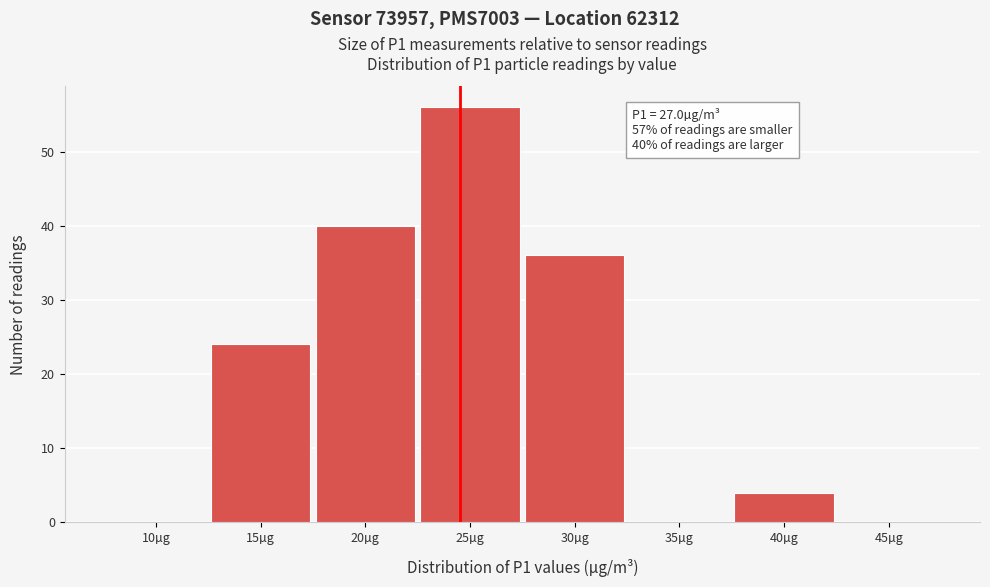

Reading right to left, extract all data points from this chart.

45µg=0	40µg=4	35µg=0	30µg=36	25µg=56	20µg=40	15µg=24	10µg=0